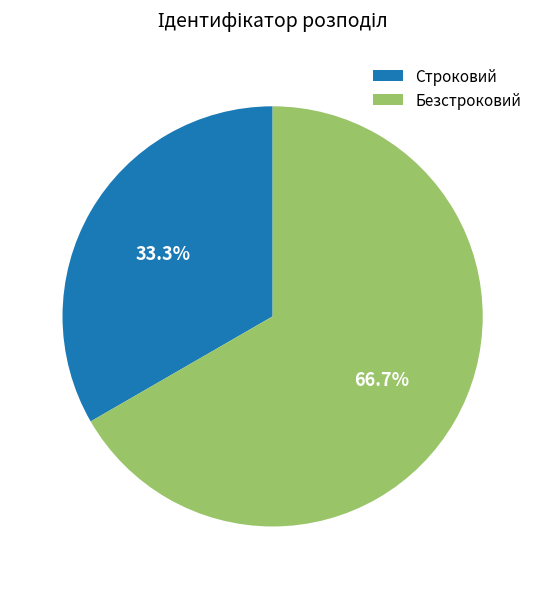

Does any single category account for the majority?

Yes